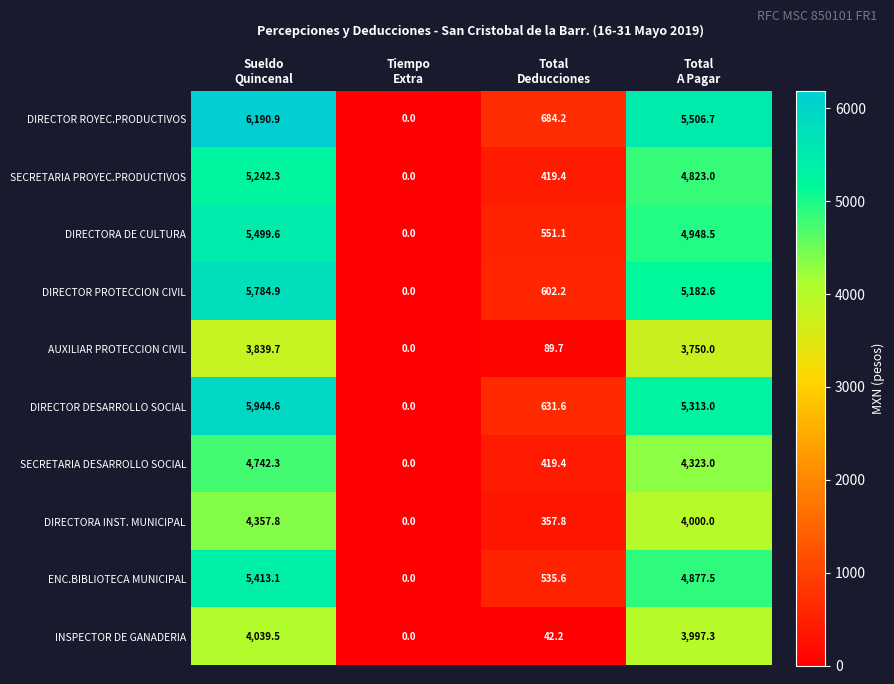

How many series are shown in this chart?

10